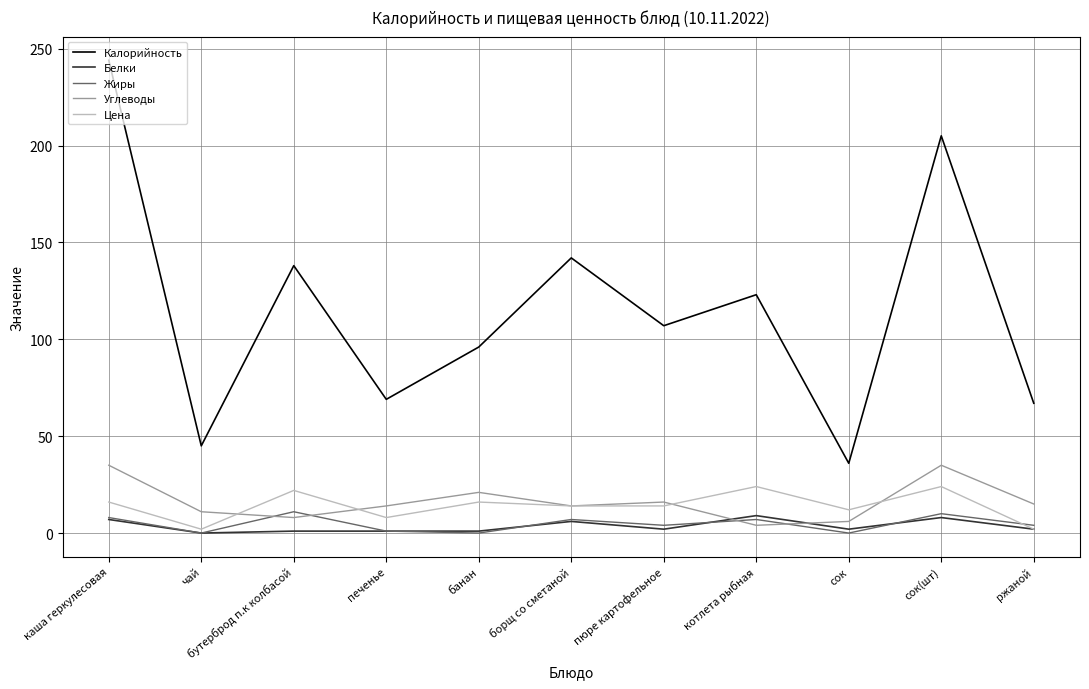

What position from the left is борщ со сметаной?

6